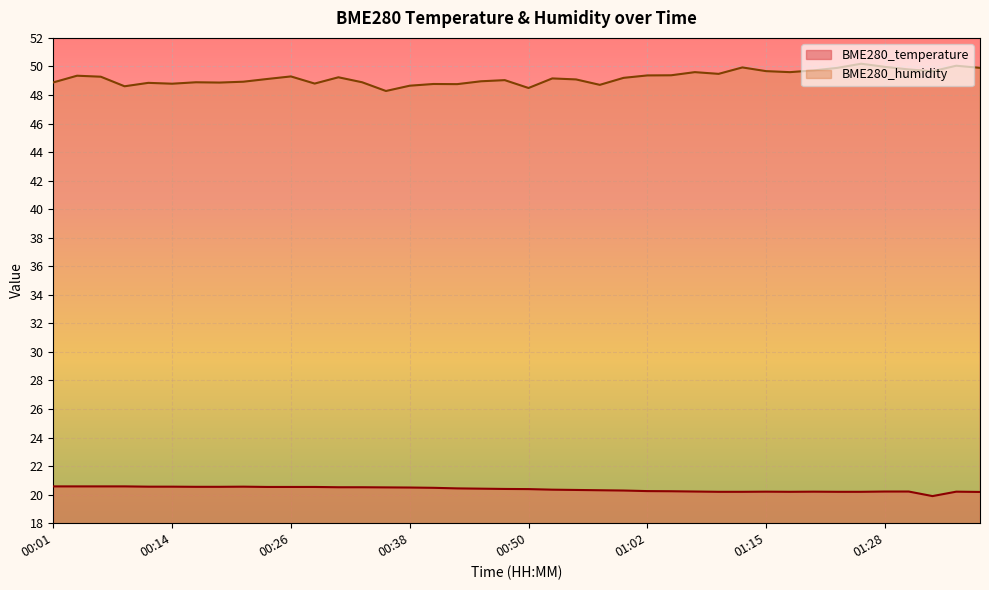

Rank the series at 00:53 from lowest to highest value.

BME280_temperature, BME280_humidity